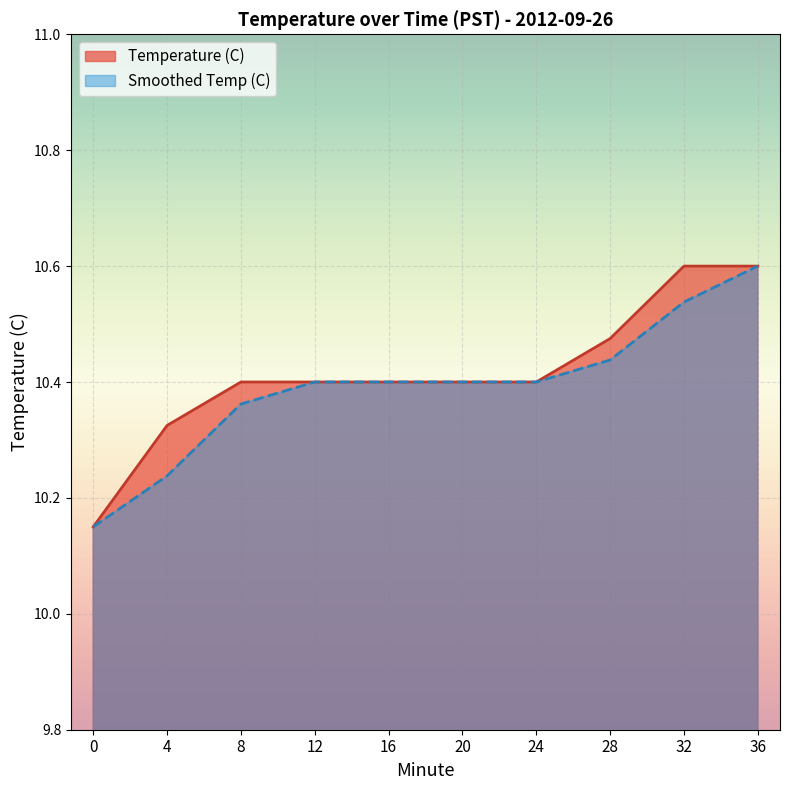

What is the maximum value for Smoothed Temp (C)?

10.6